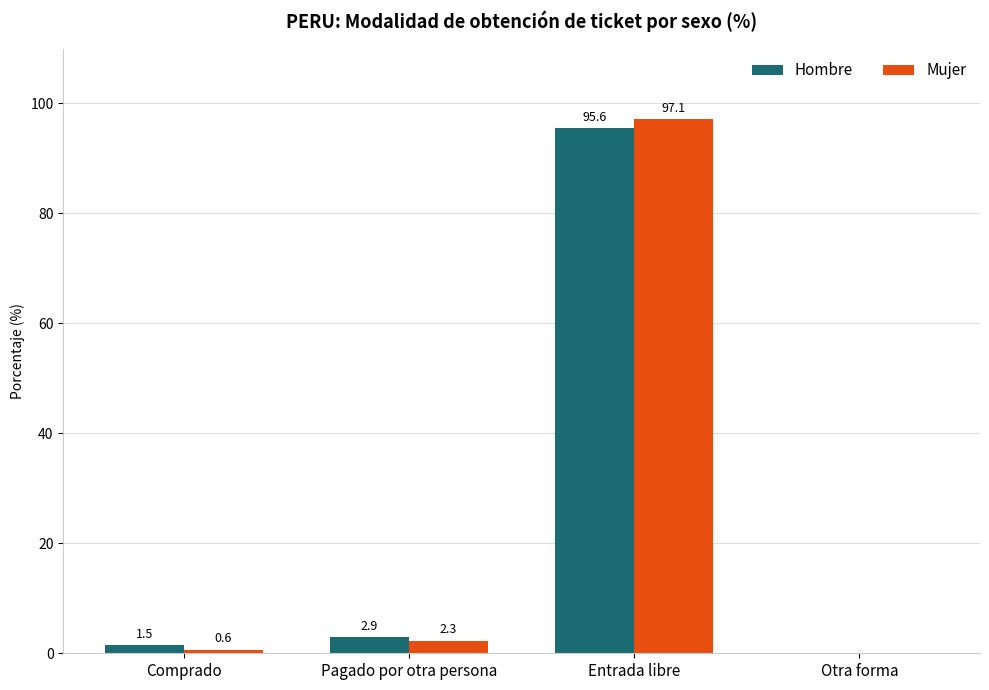

Does the chart contain stacked bars?

No